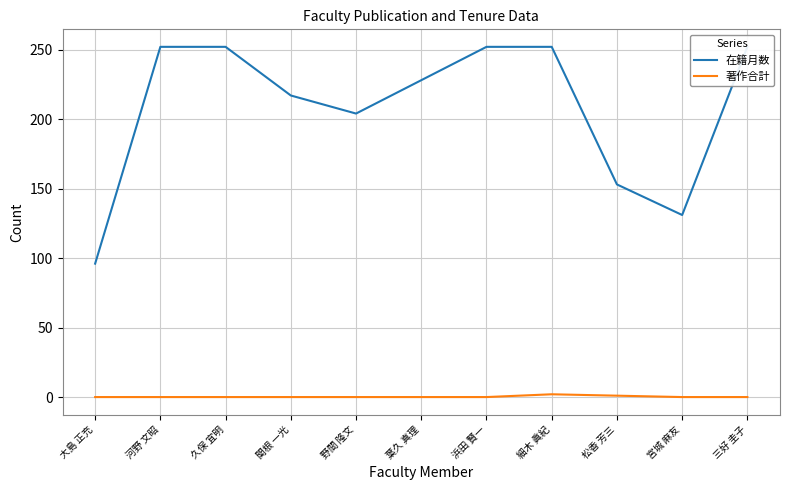

How many lines are shown in the chart?

2